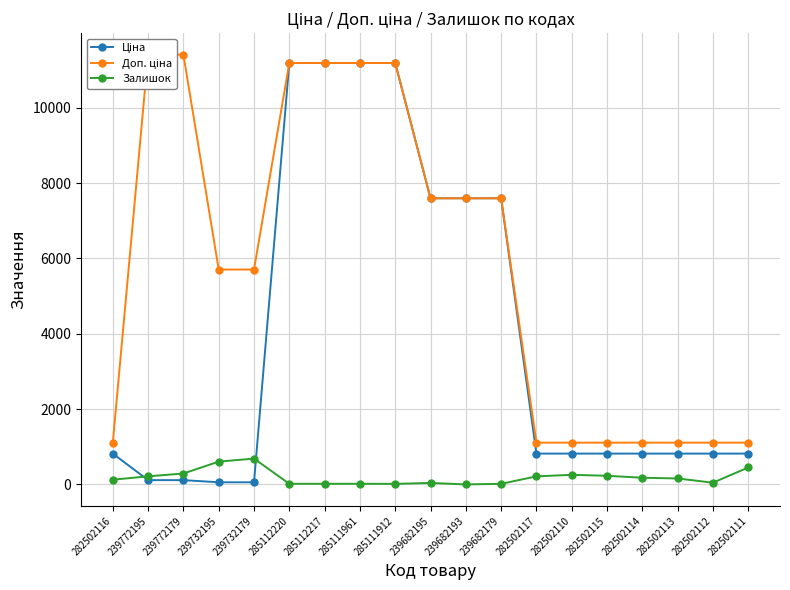

What value does the Залишок series have at 282502115?

229.0